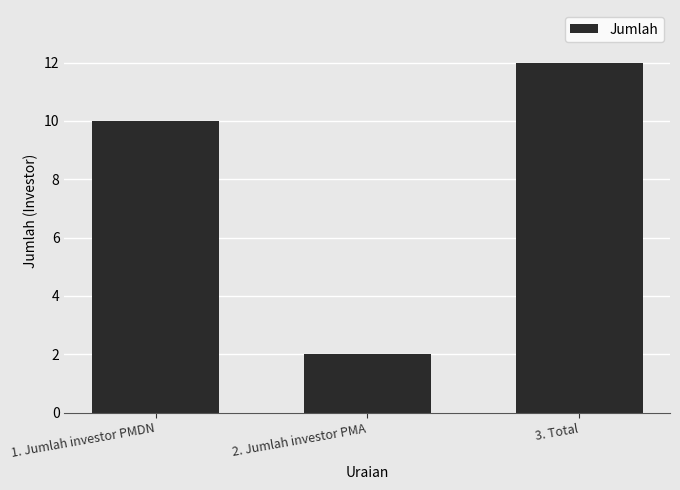

Reading right to left, extract all data points from this chart.

3. Total=12	2. Jumlah investor PMA=2	1. Jumlah investor PMDN=10